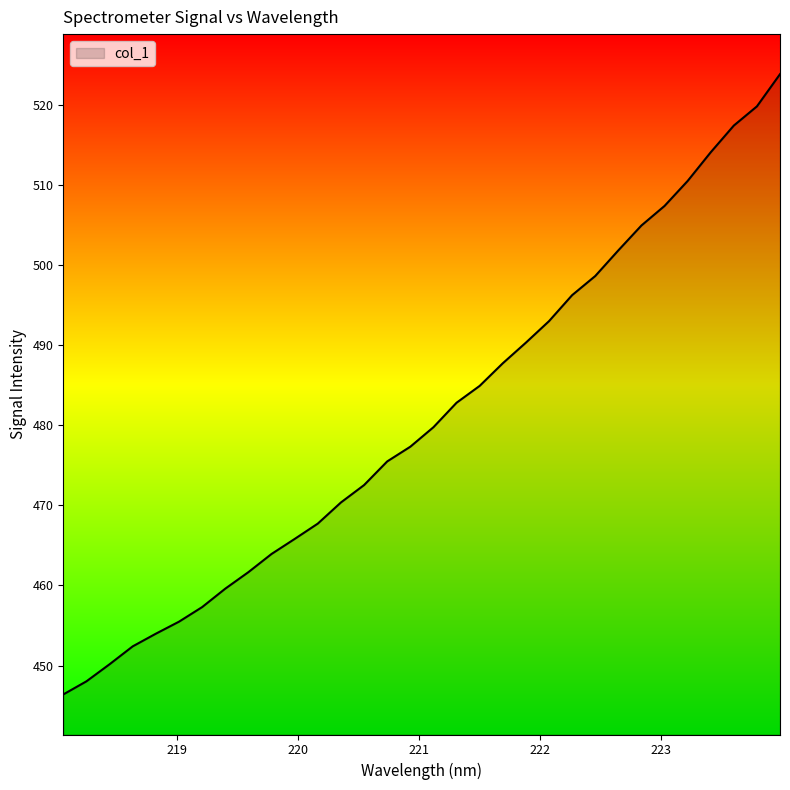

What is the difference between the maximum and minimum values?

77.4